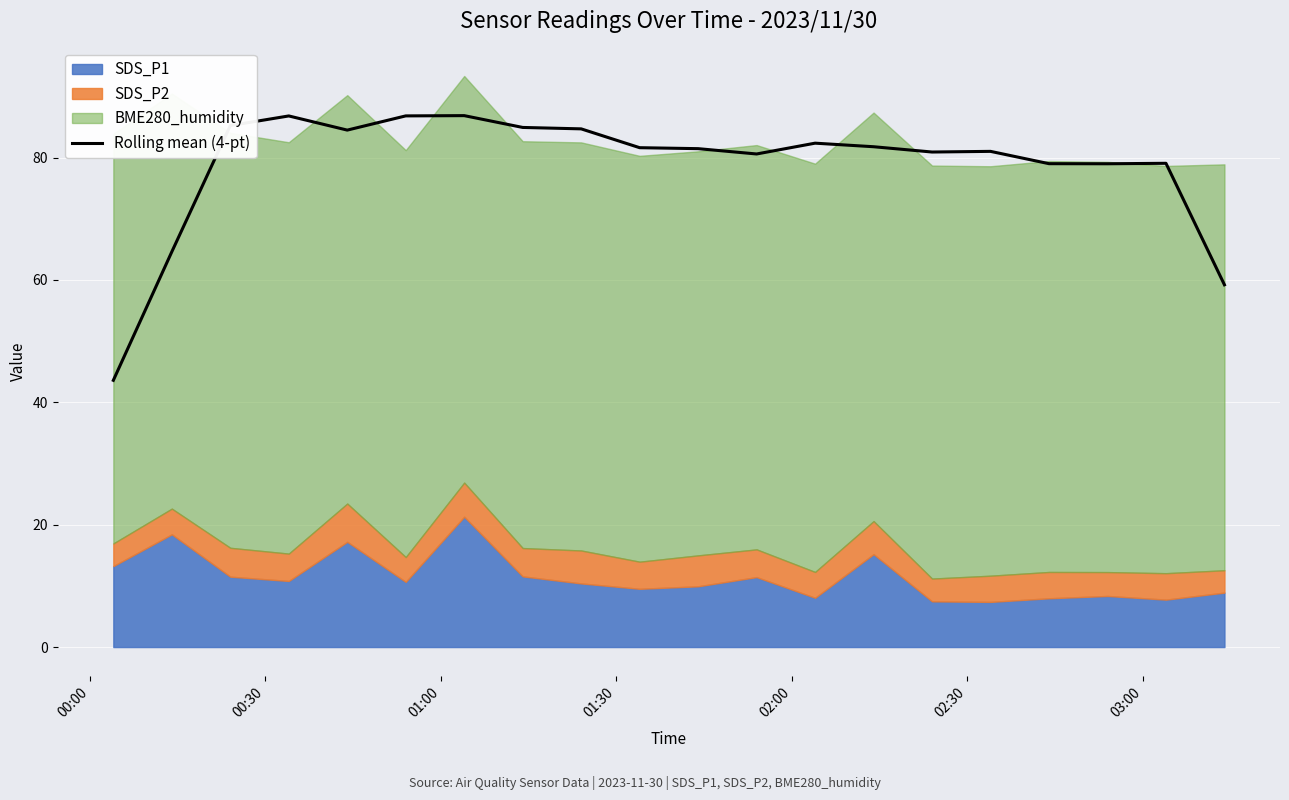

How many interior local peaks (higher than both neighbors) does the data have?

5